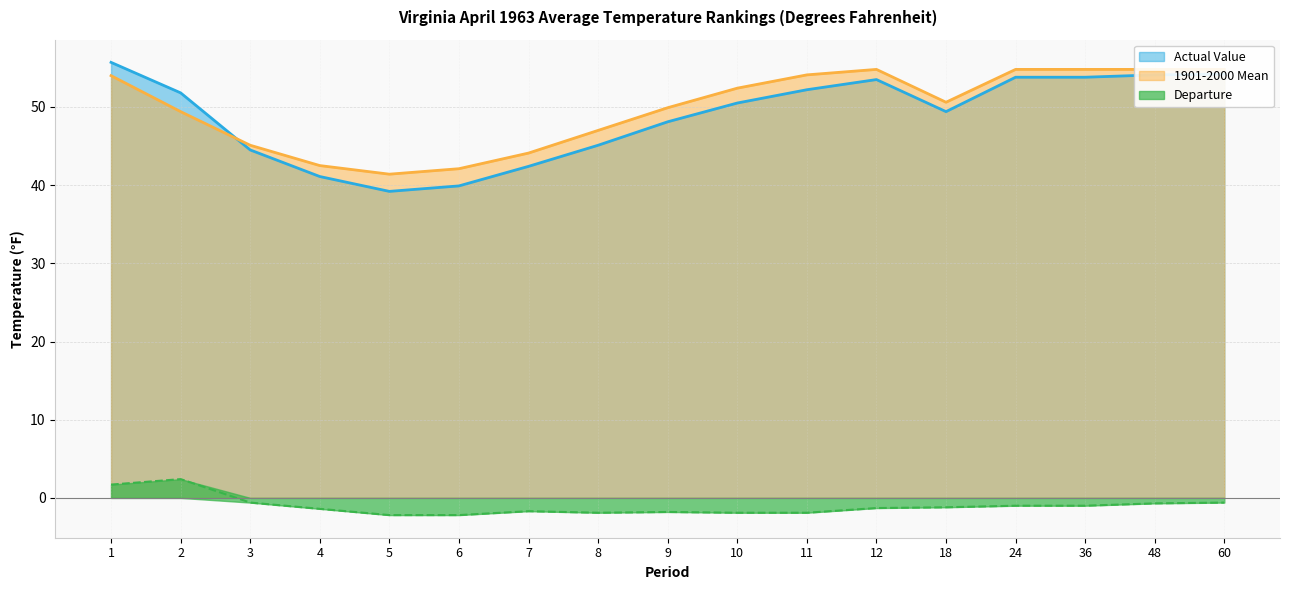

What is the total value across all series at 3?

89.0